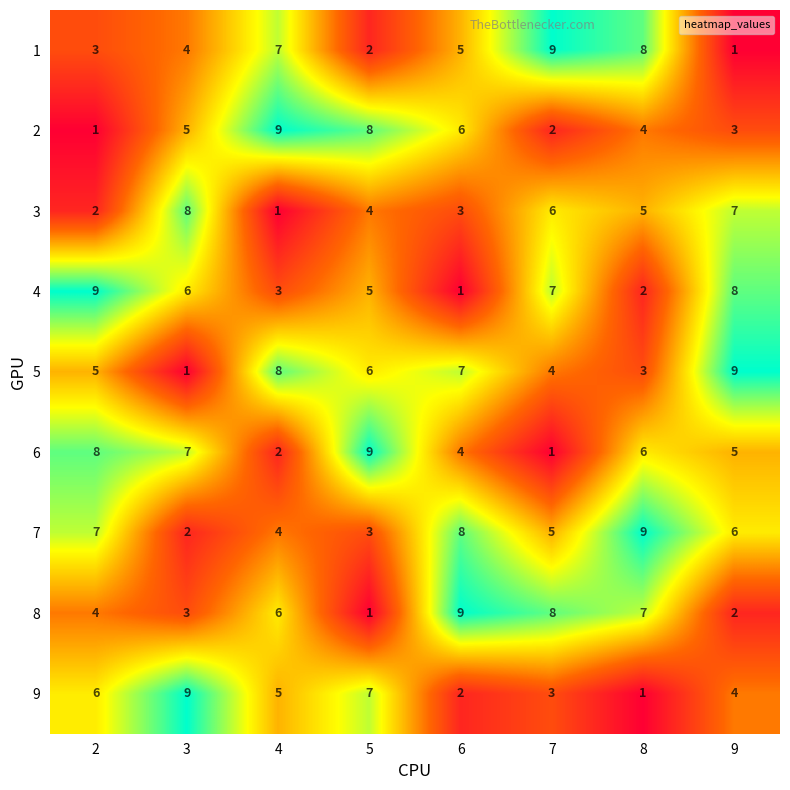

What is the difference between the highest and lowest values at 3?

8